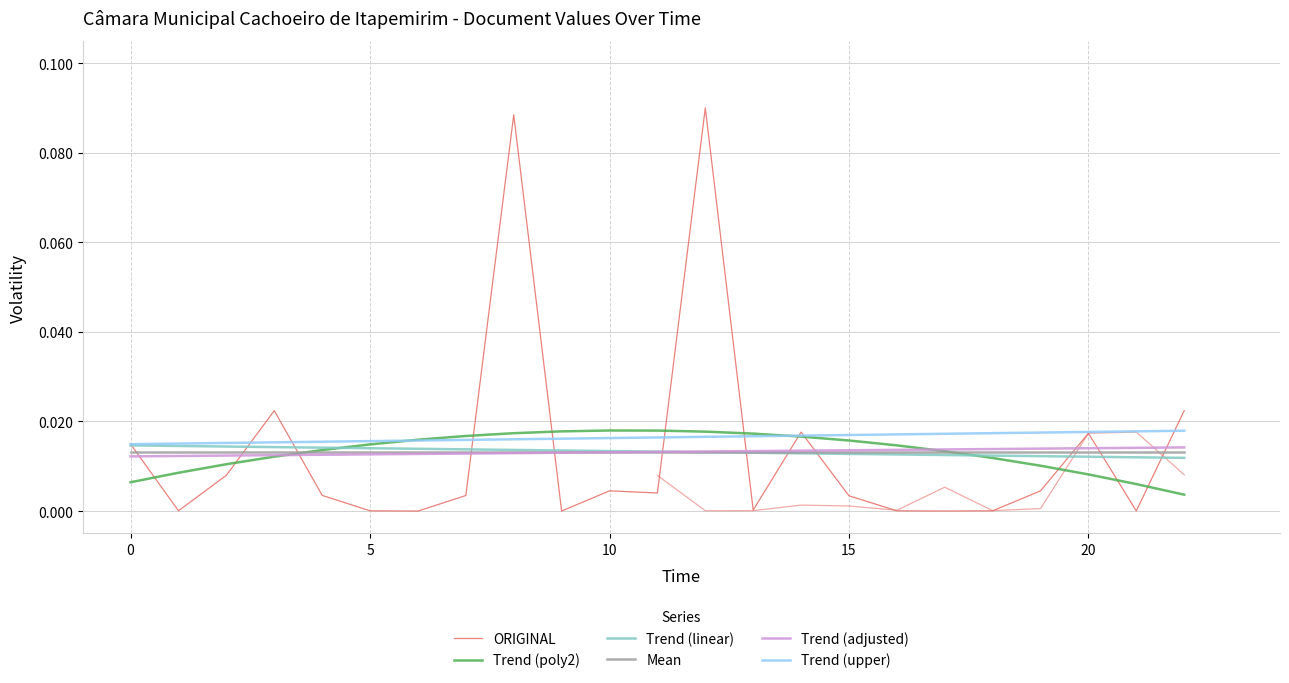

Which series has the widest spread of values?

ORIGINAL